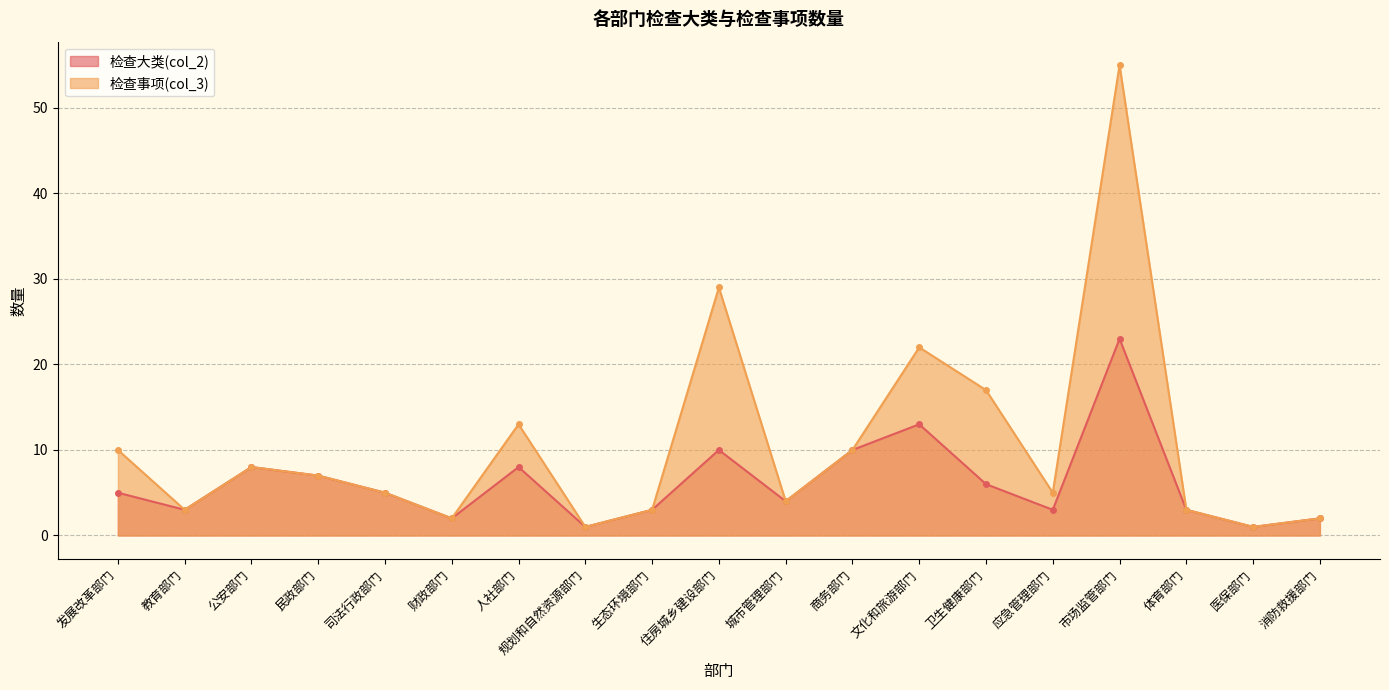

Which series has the widest spread of values?

检查事项(col_3)